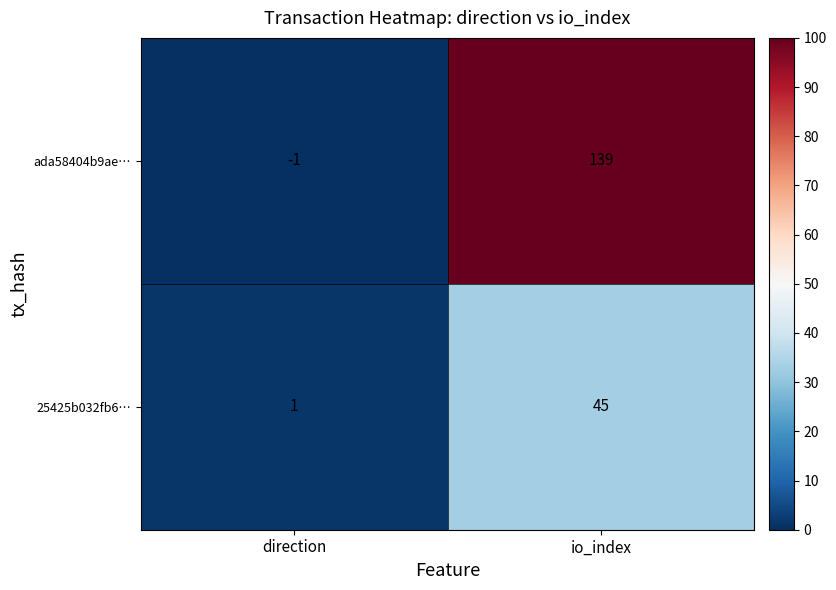

Which series changed the most between direction and io_index?

ada58404b9ae…